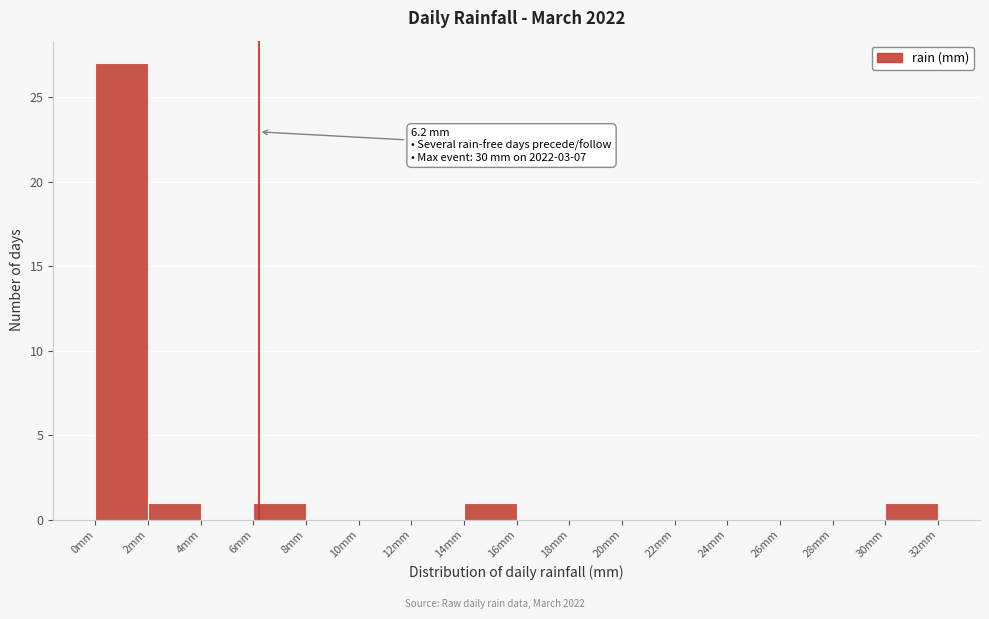

Over which range of the x-axis is the bar tallest?

0 to 2